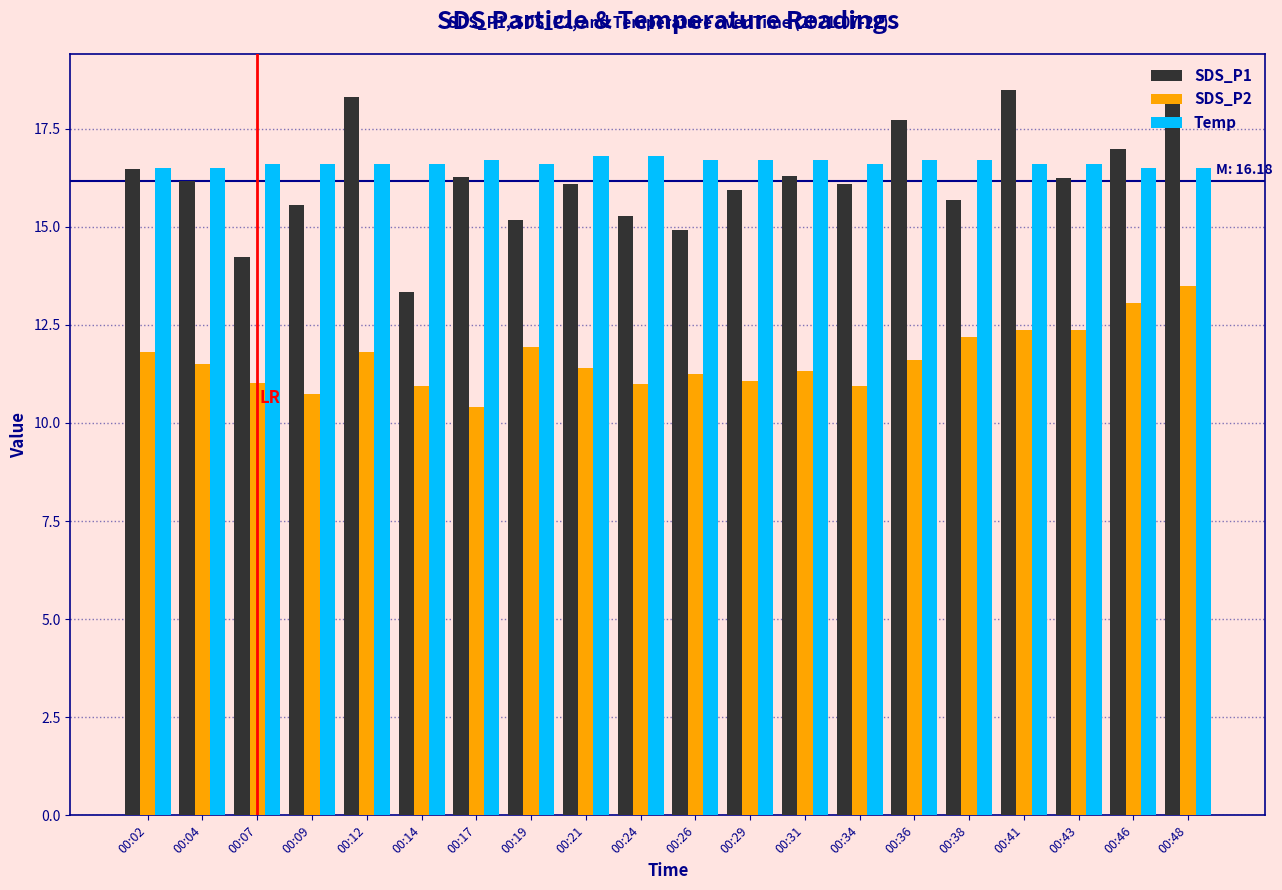

What is the total value across all series at 00:31?

44.3